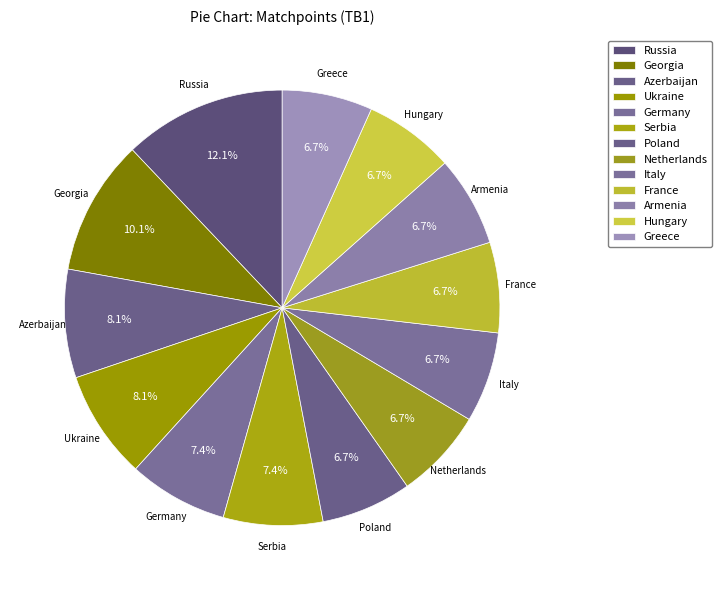

To the nearest percent, what is the combined percentage of Netherlands and Russia?

19%